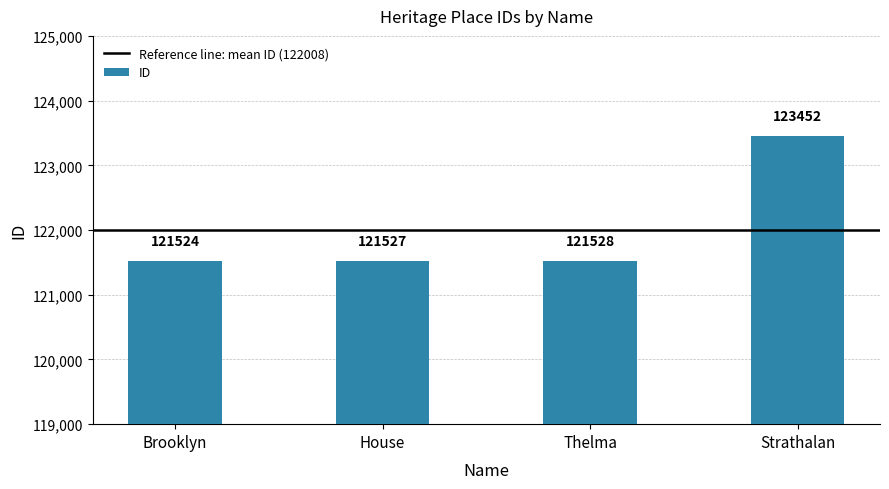

Reading left to right, what are all the values shown in this chart?

121524	121527	121528	123452